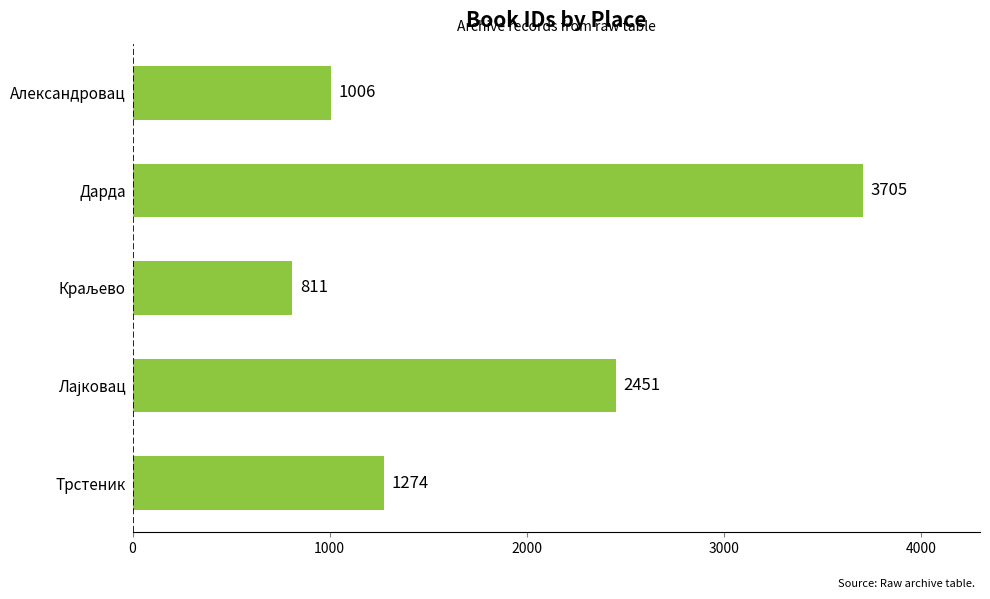

What is the value of the 3rd bar from the top?

811